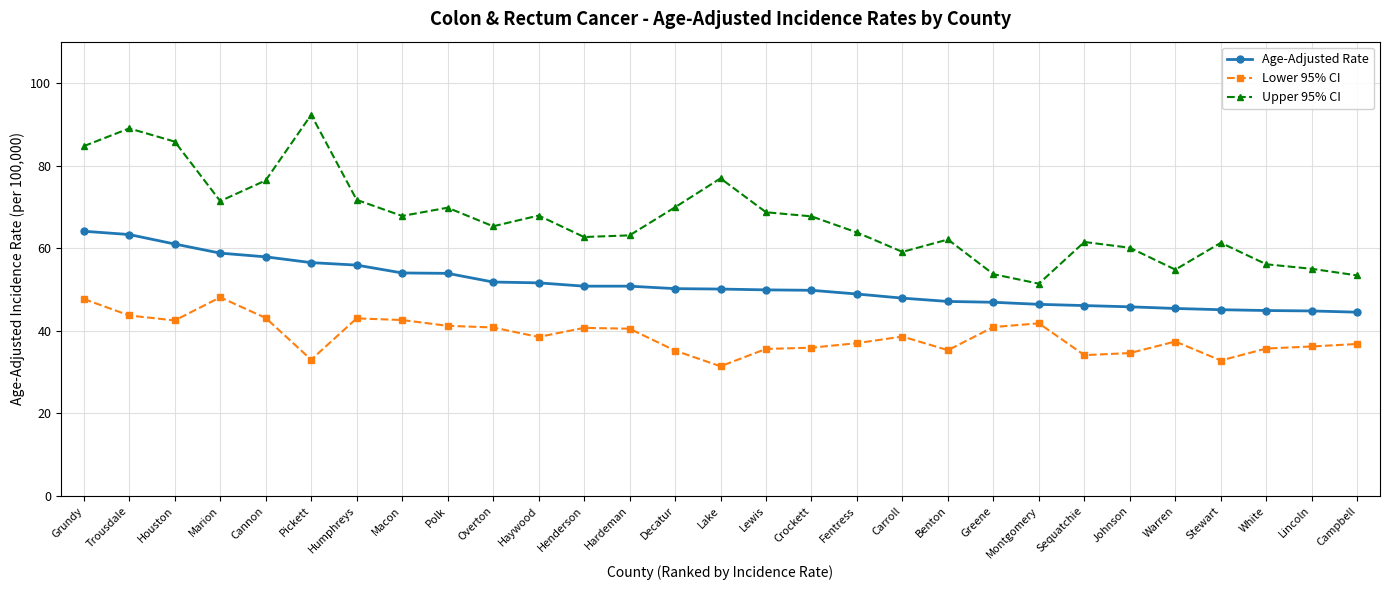

In Lower 95% CI, how many points are lower than both neighbors (excluding endpoints)?

7